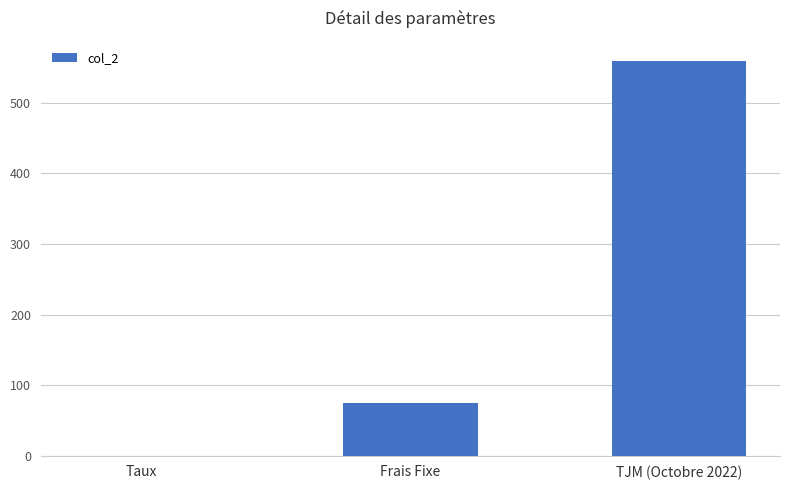

Reading left to right, what are all the values shown in this chart?

0.1	75.0	560.0